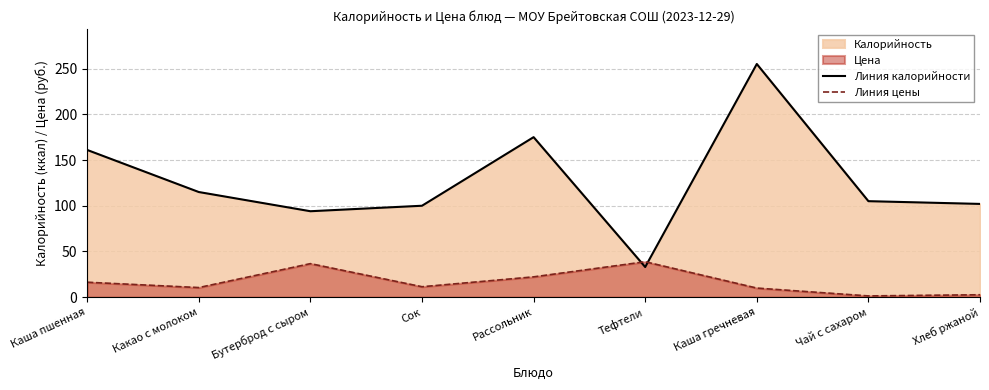

What is the difference between the second highest and minimum values in the Линия цены series?

35.3